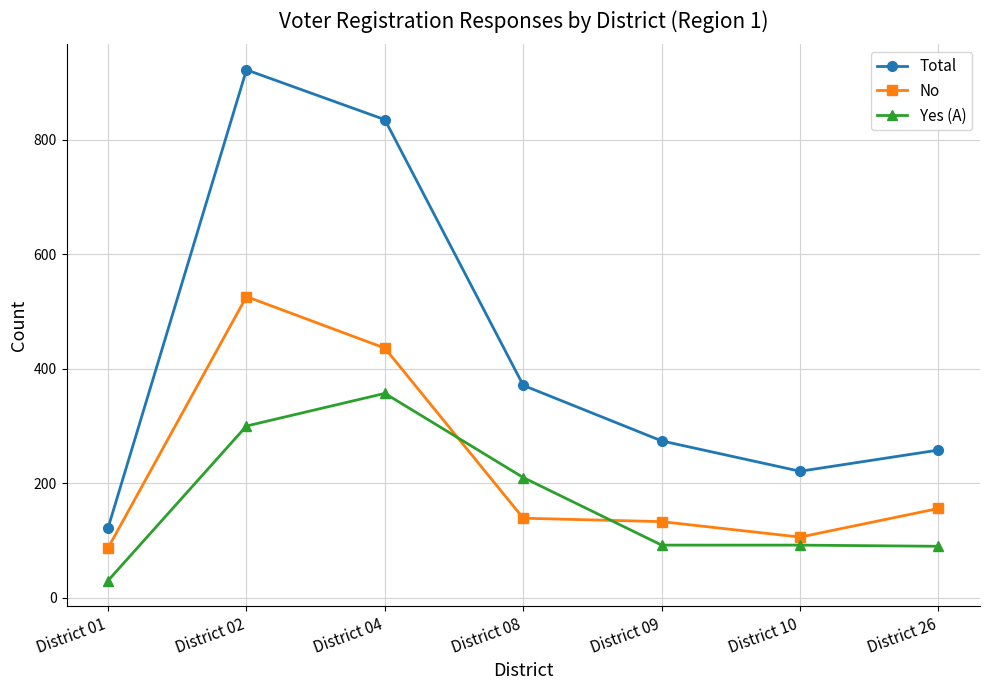

Which series has the largest range (max minus min)?

Total